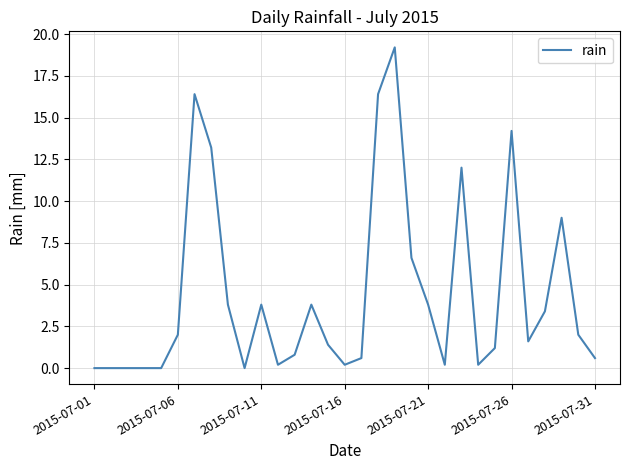

What is the difference between the maximum and minimum values?

19.2